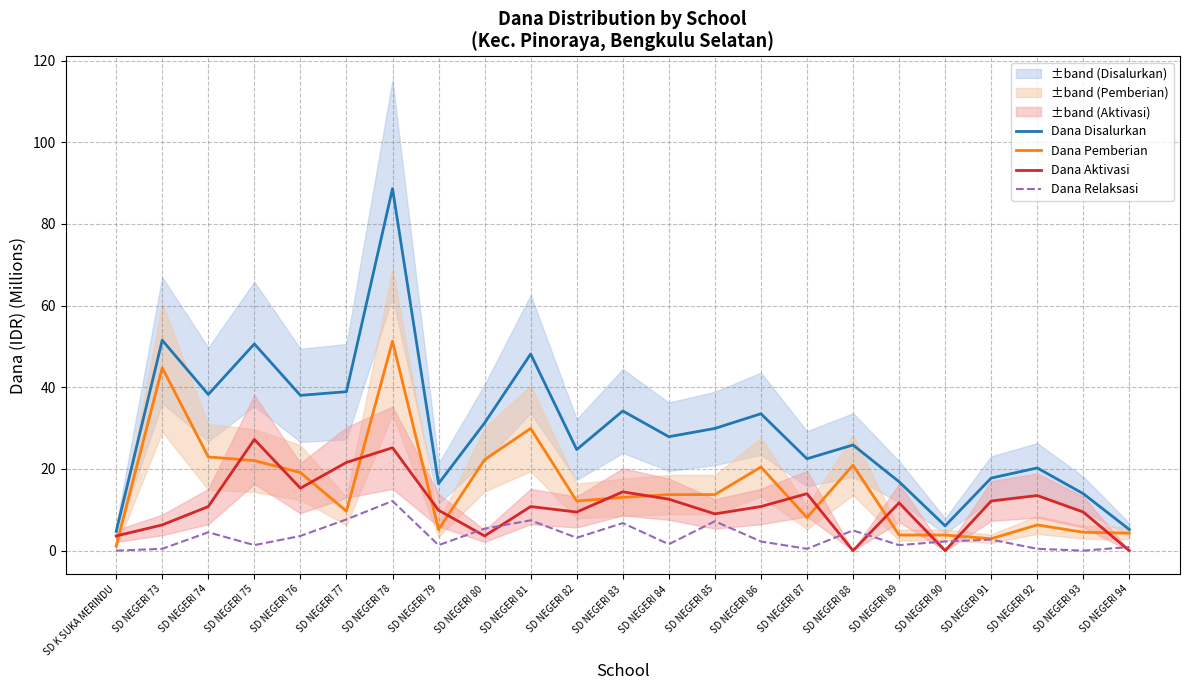

What are all the series names shown in the legend?

Dana Disalurkan, Dana Pemberian, Dana Aktivasi, Dana Relaksasi